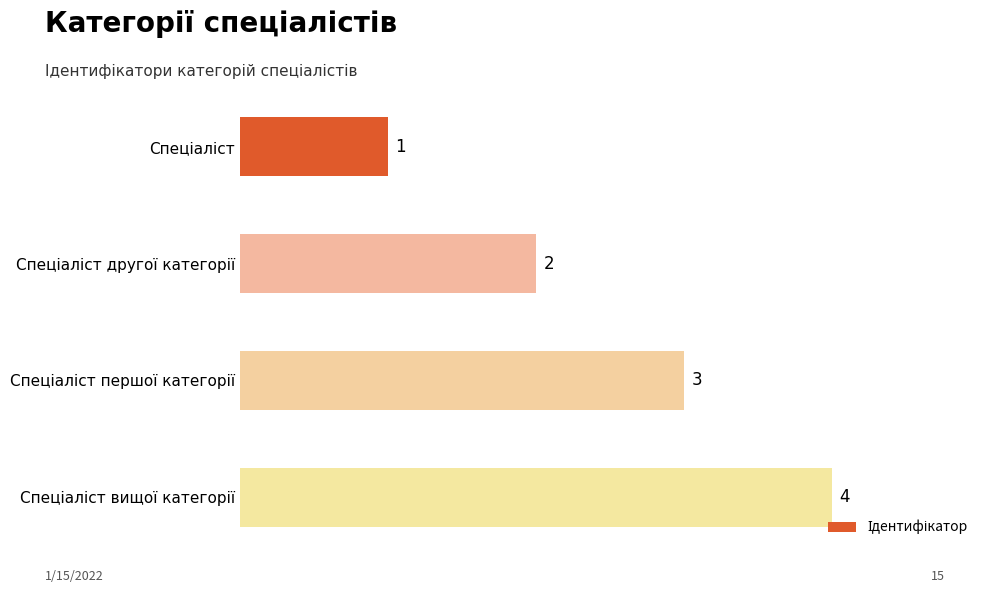

What is the difference between the maximum and minimum values?

3